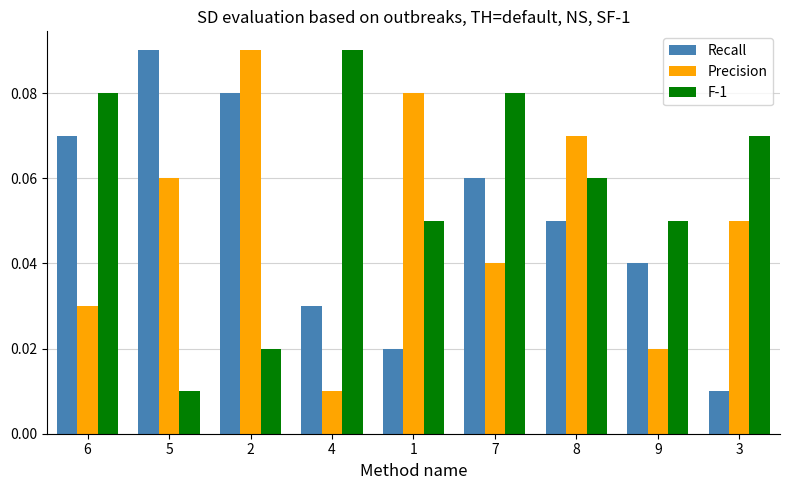

Between 6 and 5, which series saw the biggest shift?

F-1